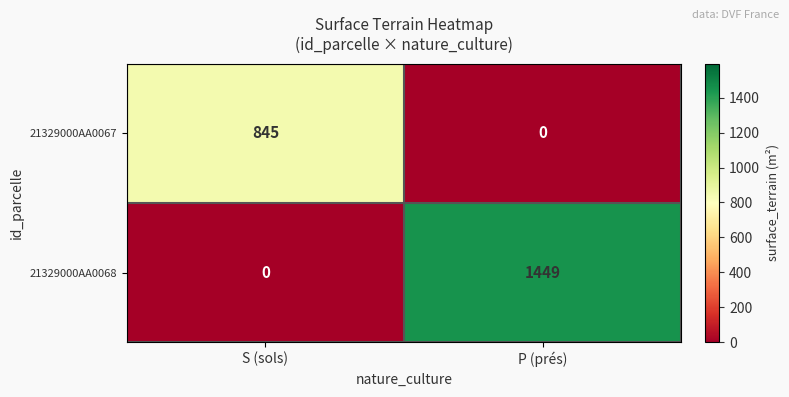

True or false: 21329000AA0067 has a value of 845 at S (sols).

True